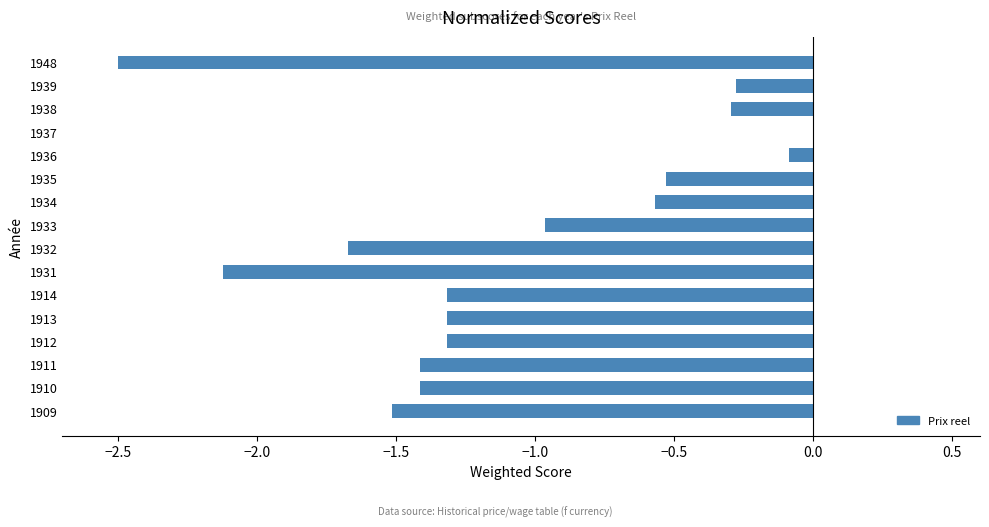

What is the approximate value at 1909?

-1.5